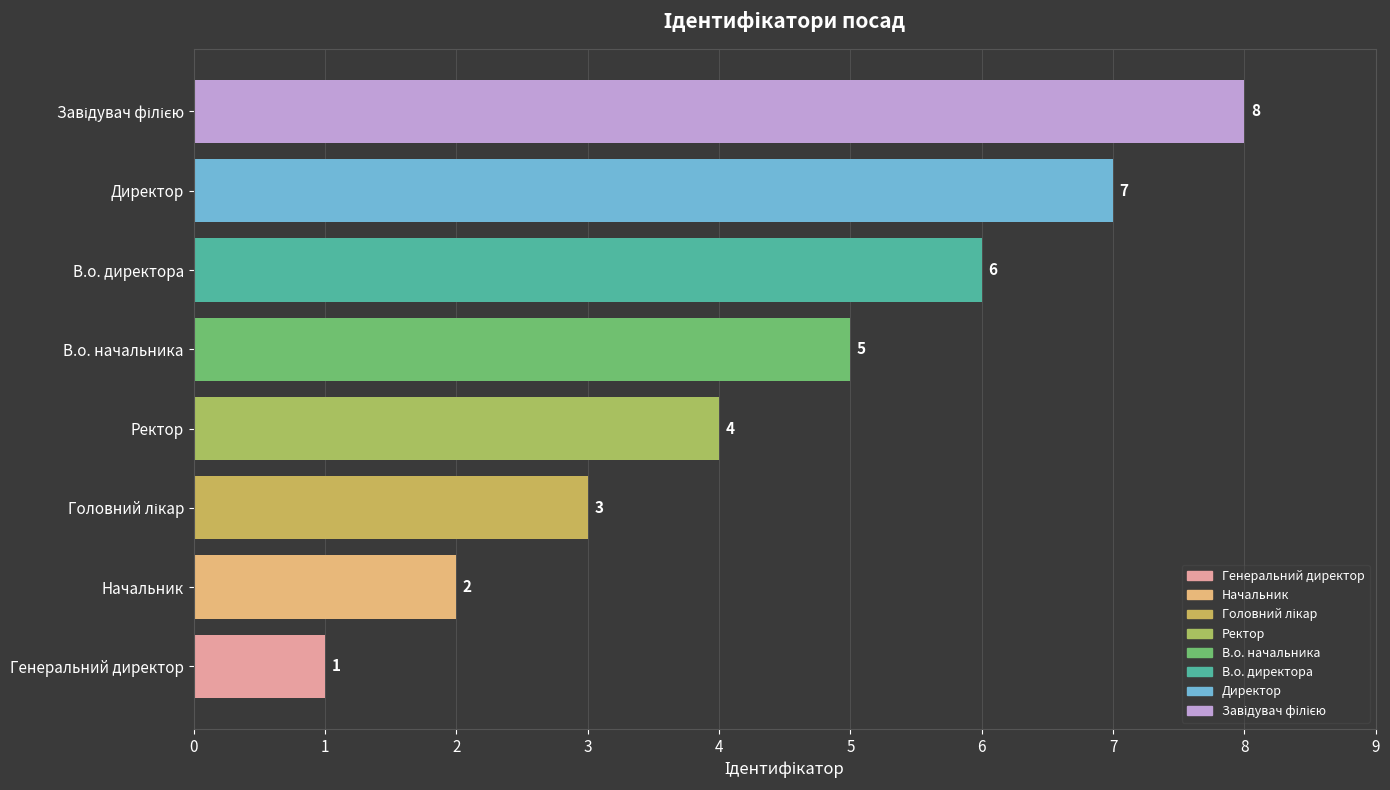

How many values are between 3 and 7?

5